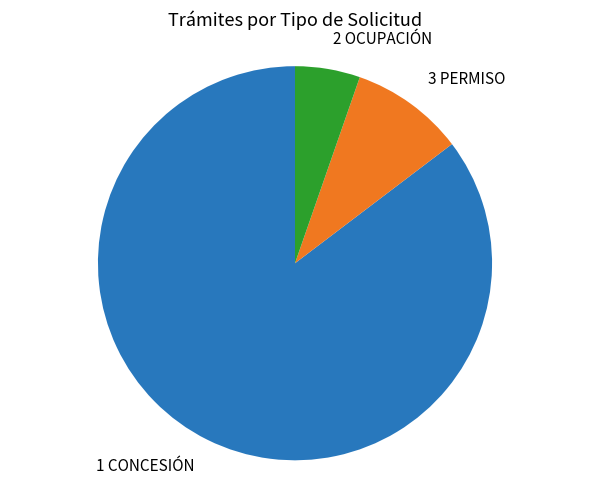

What is the largest slice in the pie chart?

1 CONCESIÓN